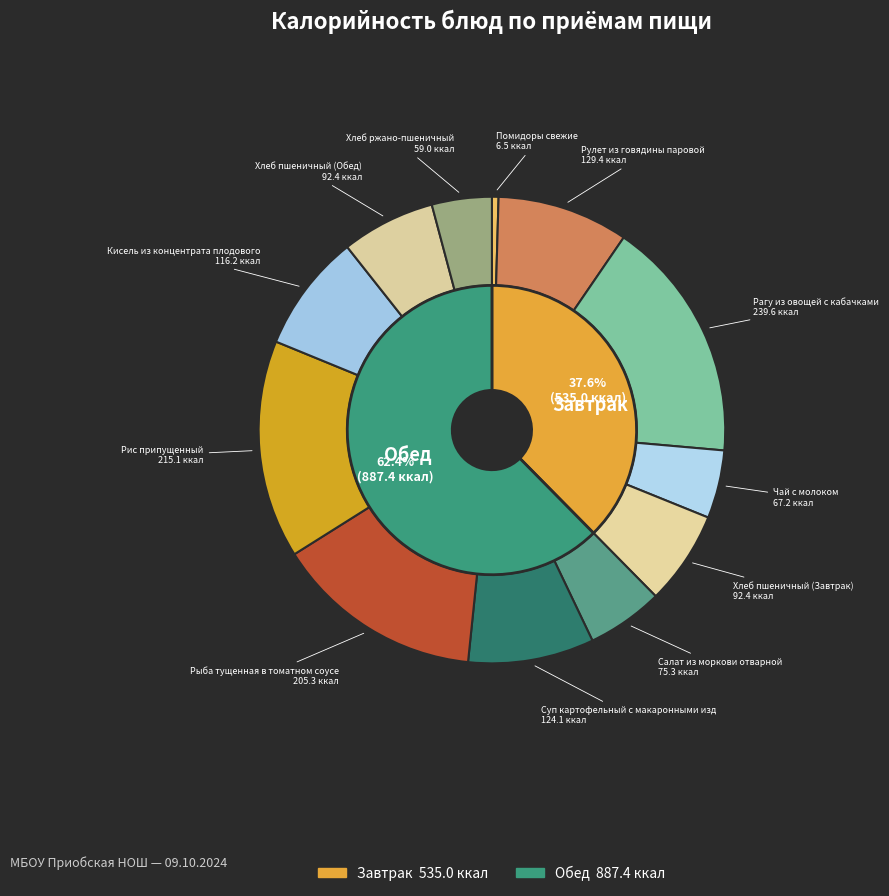

Which has a higher value, Рулет из говядины паровой or Салат из моркови отварной?

Рулет из говядины паровой